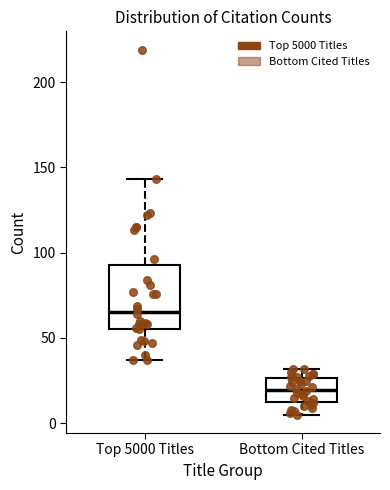

Reading left to right, transcribe this box plot: for each box, give where its median line is, the range the box spans, and where its two whiskers end, as read against the y-axis. The values are not printed on the chart, so give them approximately, as read against the axis.

Top 5000 Titles: median 65, box 55 to 95, whiskers 35 to 145
Bottom Cited Titles: median 20, box 10 to 25, whiskers 5 to 30